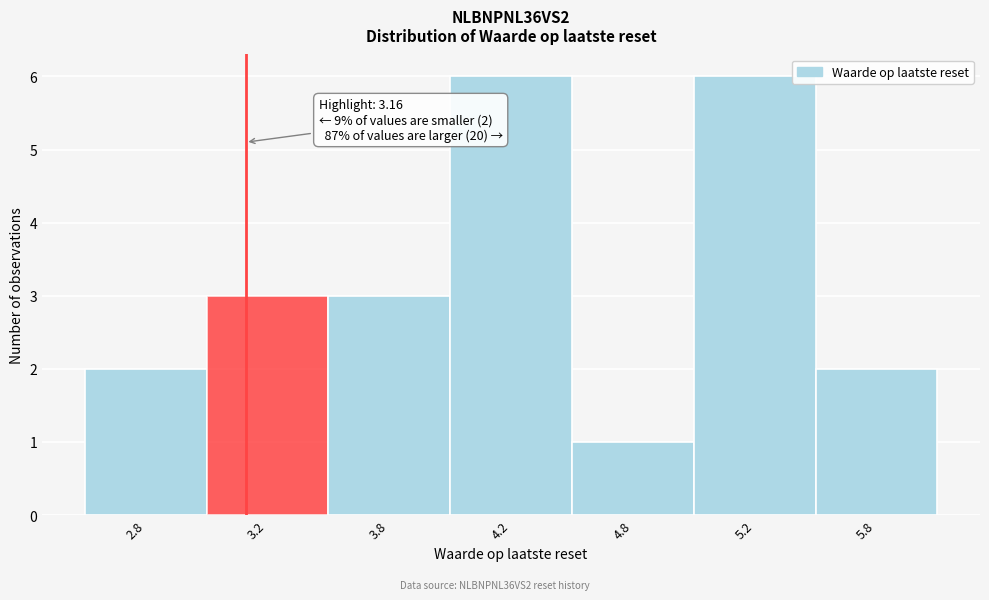

Reading right to left, list all the values displayed in this chart.

5.8=2	5.2=6	4.8=1	4.2=6	3.8=3	3.2=3	2.8=2